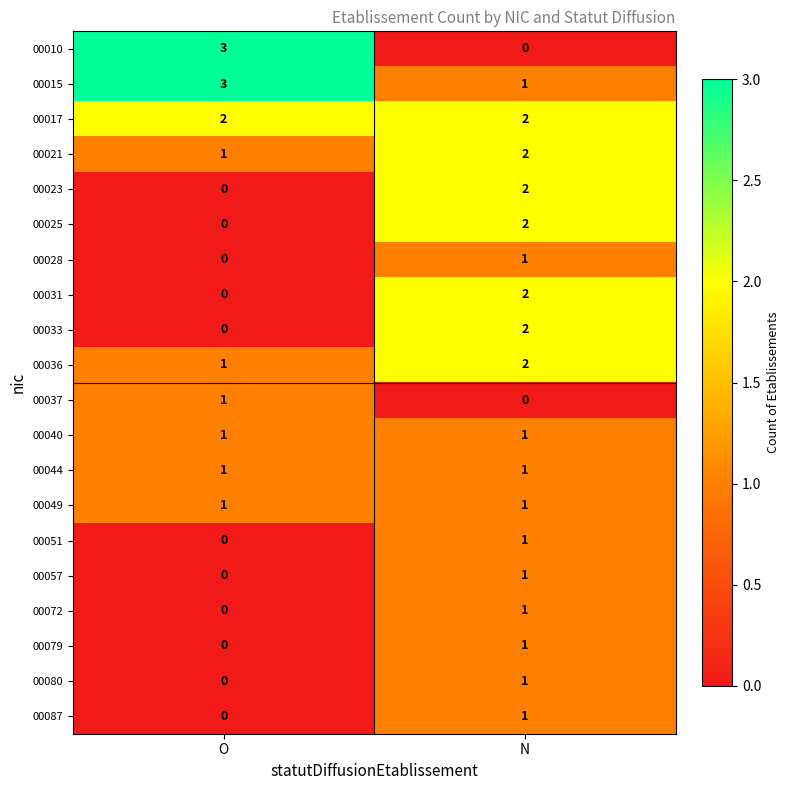

Which category has the highest value in the 00037 series?

O